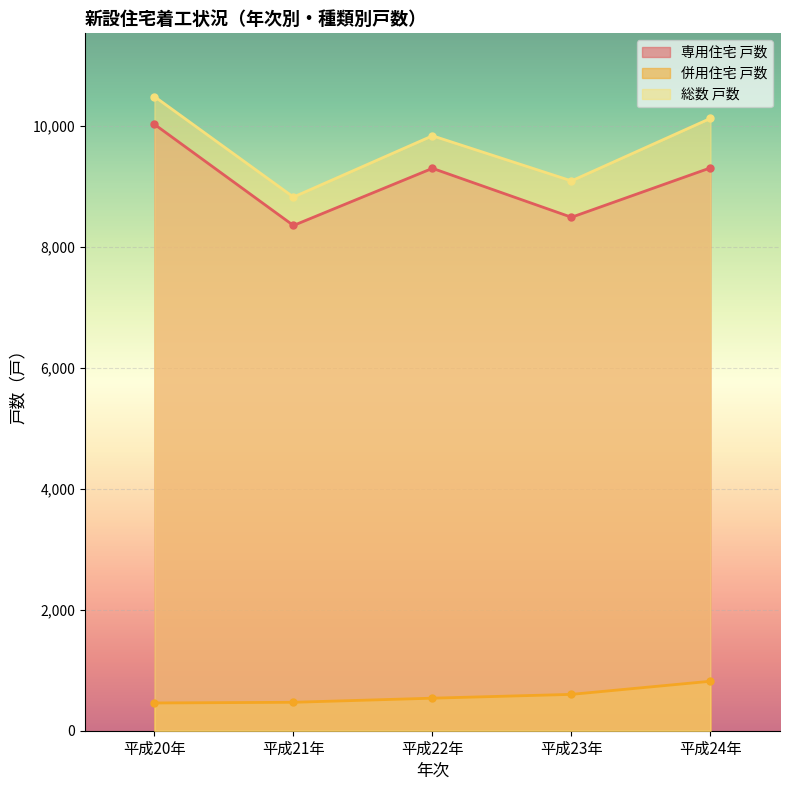

True or false: 併用住宅 戸数 has more than 2 points higher than both neighbors.

False